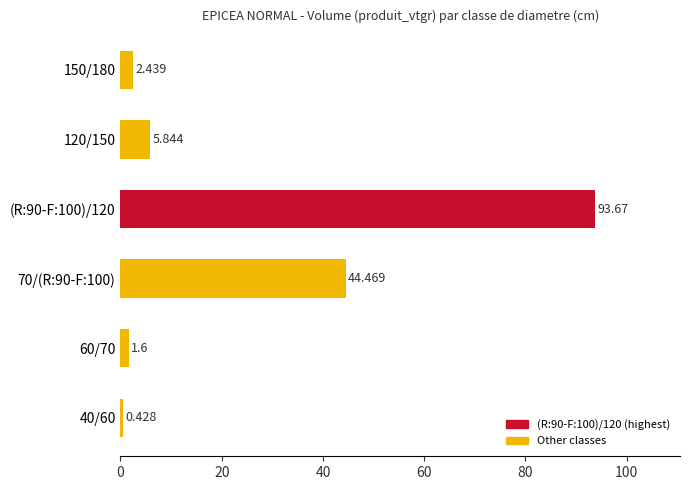

Rank the categories by value from lowest to highest.

40/60, 60/70, 150/180, 120/150, 70/(R:90-F:100), (R:90-F:100)/120